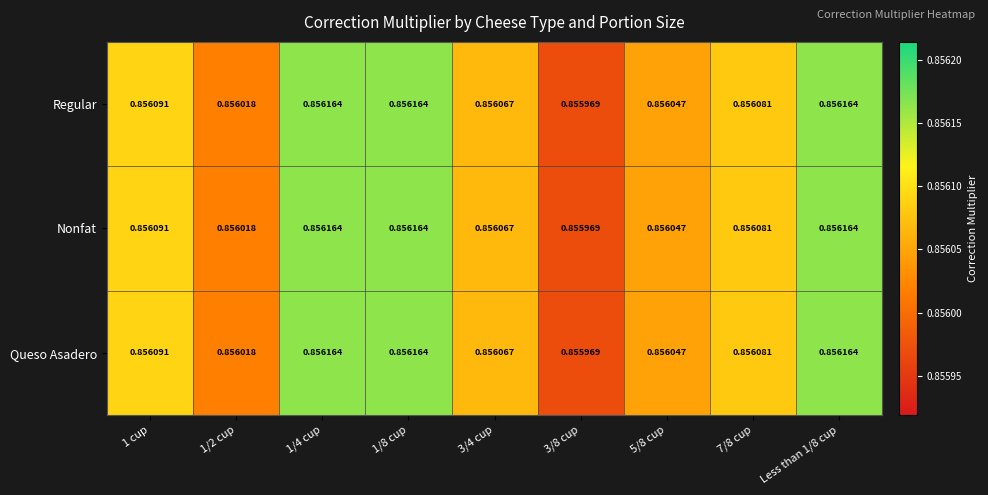

Is the value of Regular at Less than 1/8 cup greater than the value of Queso Asadero at 1/2 cup?

Yes